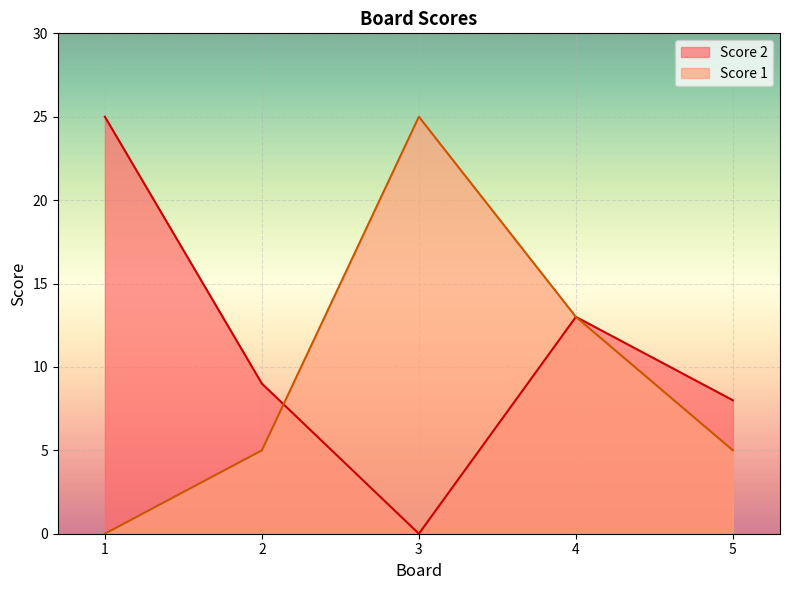

At 4, list the series in order from smallest to largest.

Score 2, Score 1